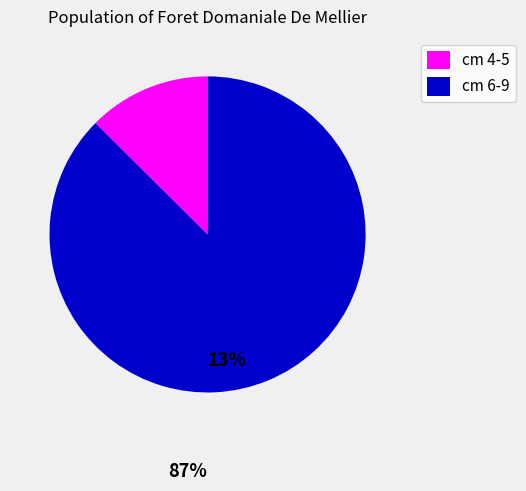

Which has a higher value, cm 6-9 or cm 4-5?

cm 6-9